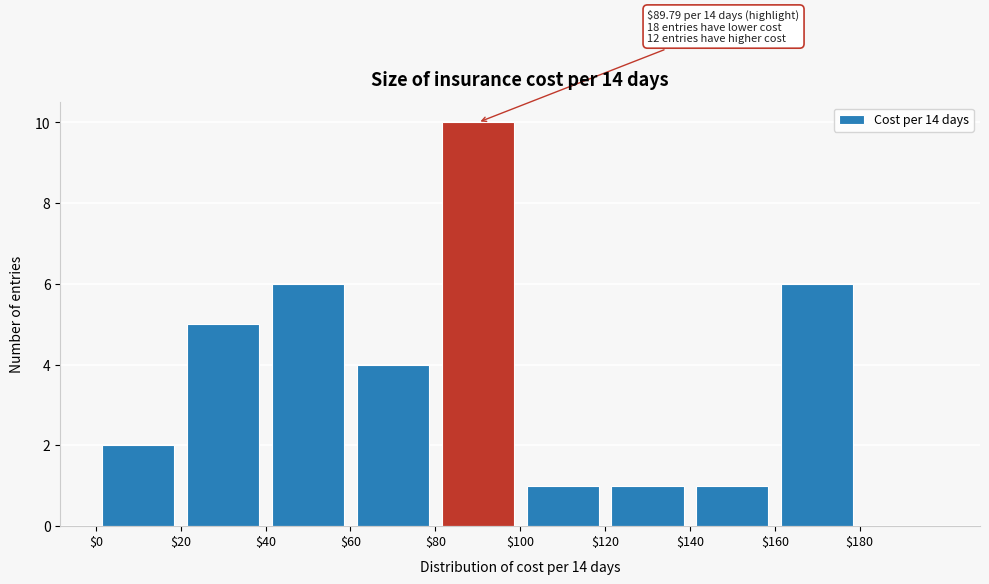

Which range on the x-axis has the tallest bar?

80 to 100